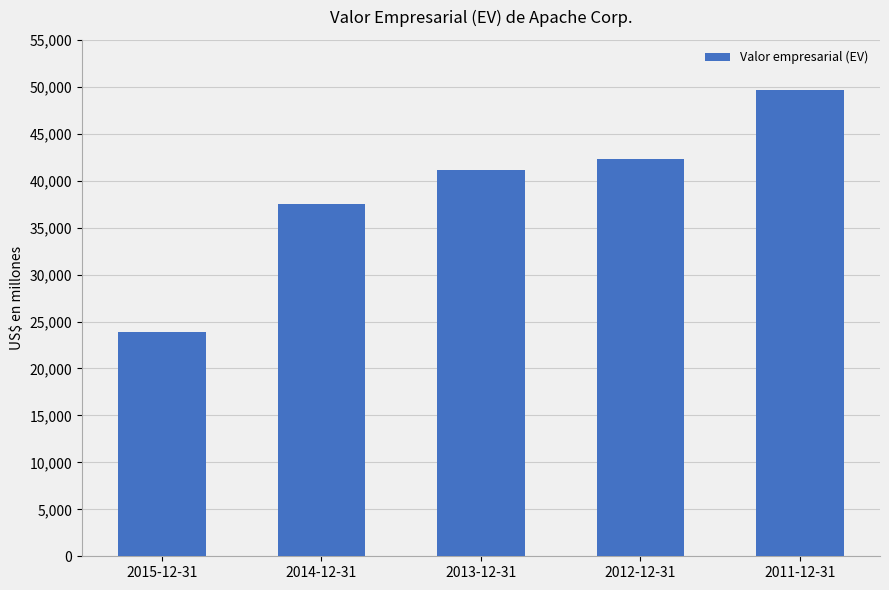

The chart shows a value of 85165 at 2011-12-31. True or false?

False